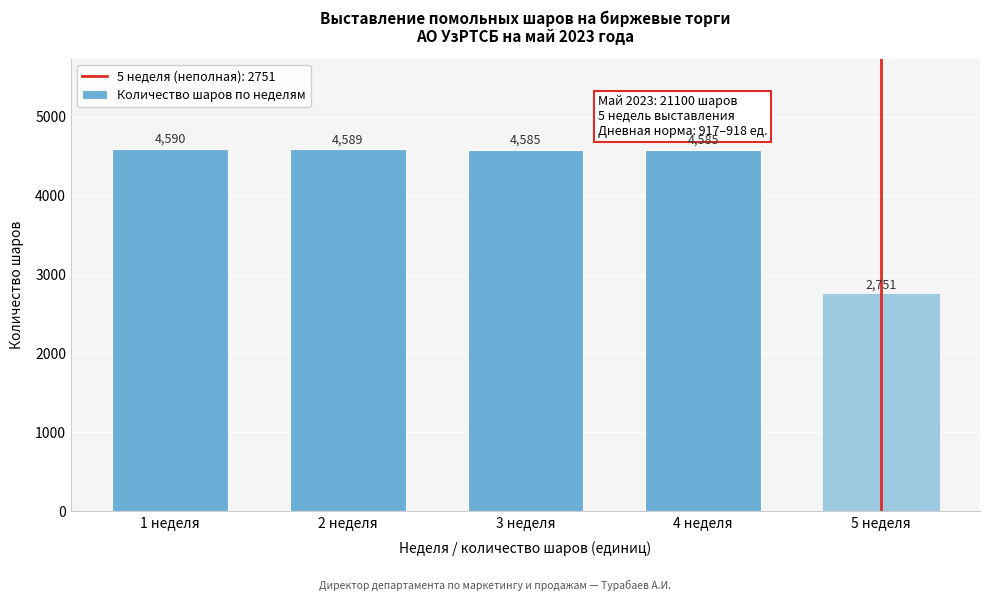

Reading left to right, what are all the values shown in this chart?

4590	4589	4585	4585	2751